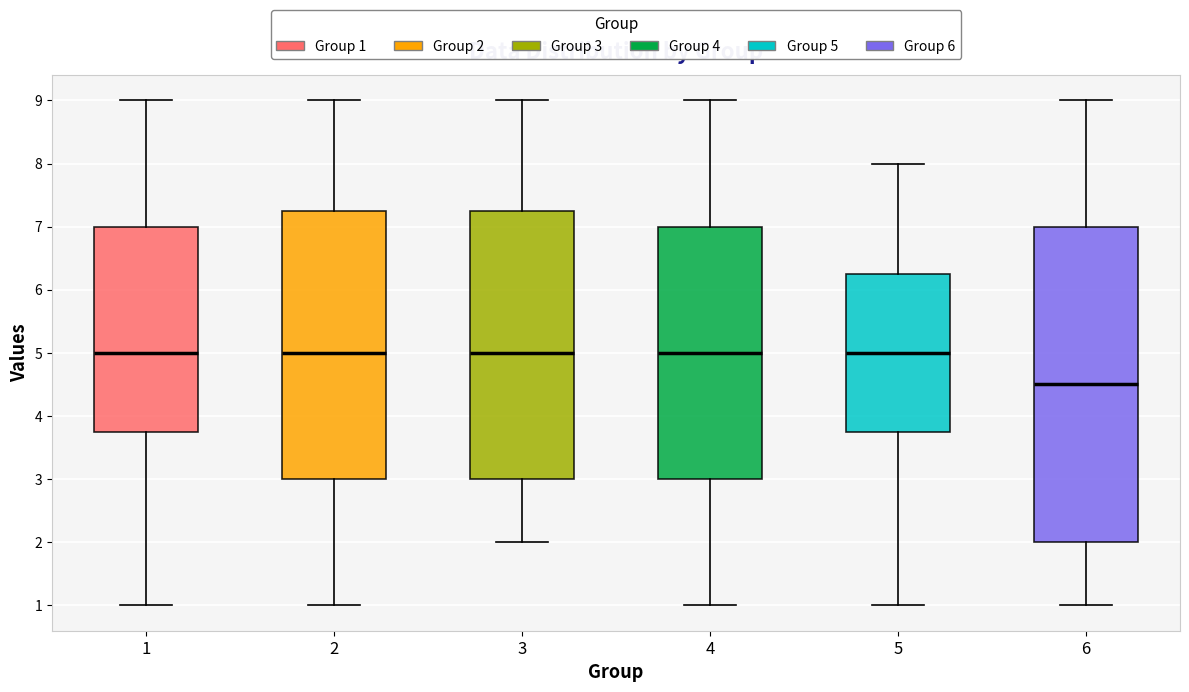

Comparing the boxes themselves (not the whiskers), which one is the tallest?

6